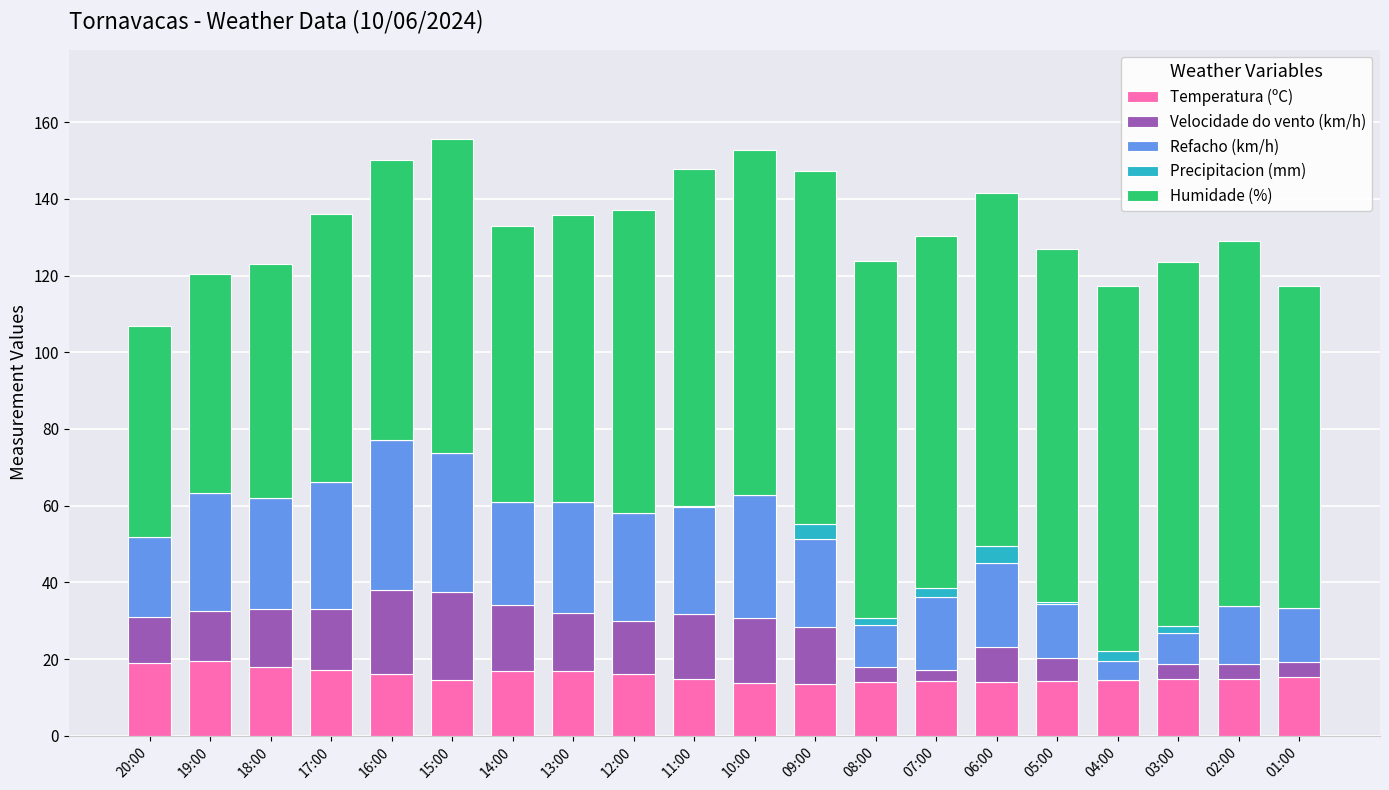

What is the total value across all series at 11:00?

147.9